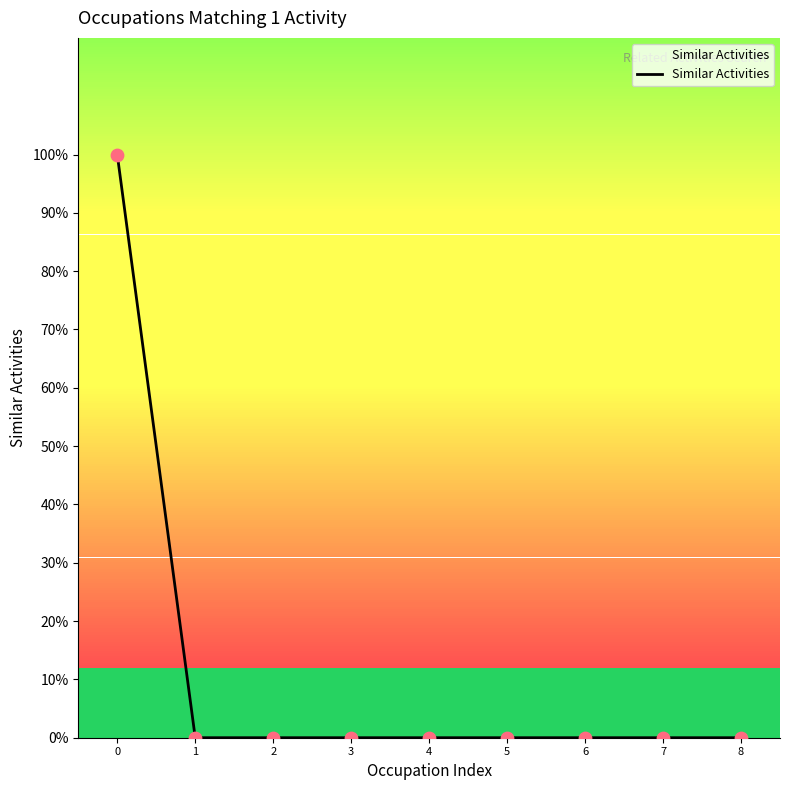

Which has a higher value, 3 or 4?

3